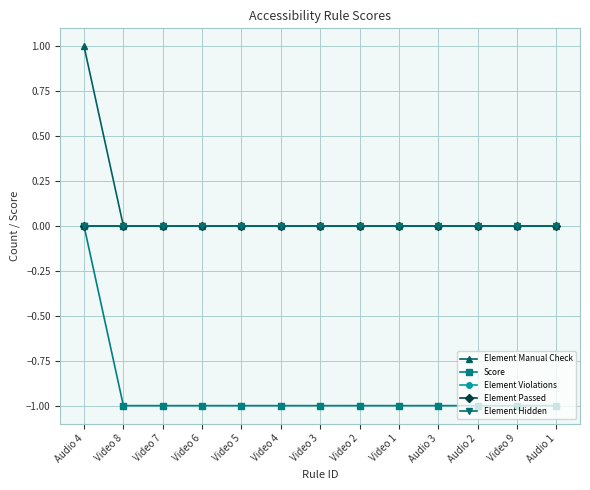

Is this an area chart (filled region under the line)?

No